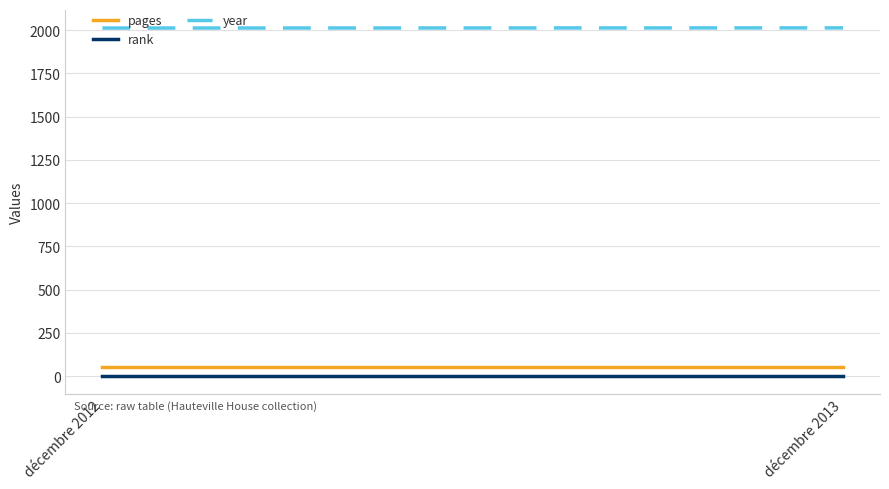

How many data points in year are less than 2013?

1